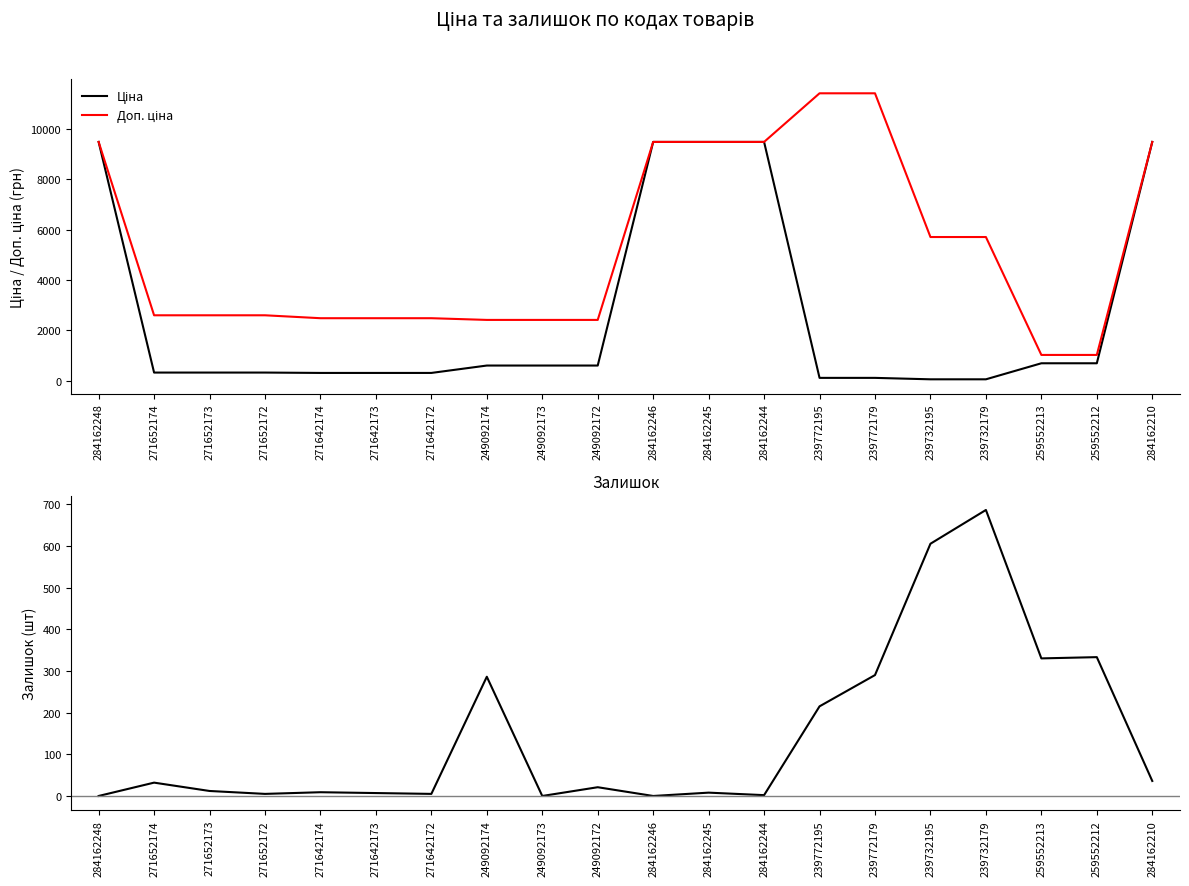

What is the label of the 1st point from the left?

284162248